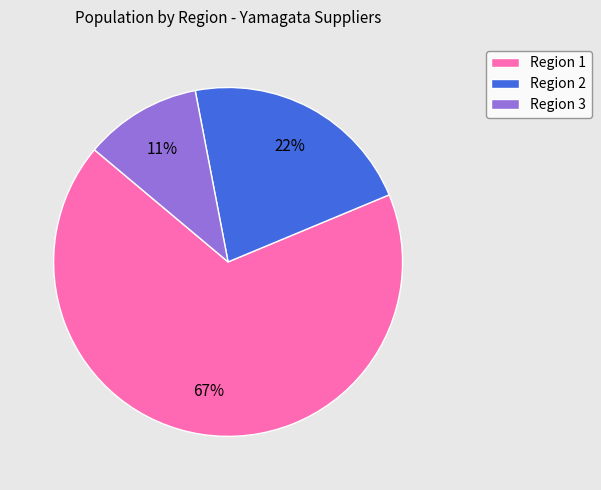

Rank the categories by value from lowest to highest.

Region 3, Region 2, Region 1